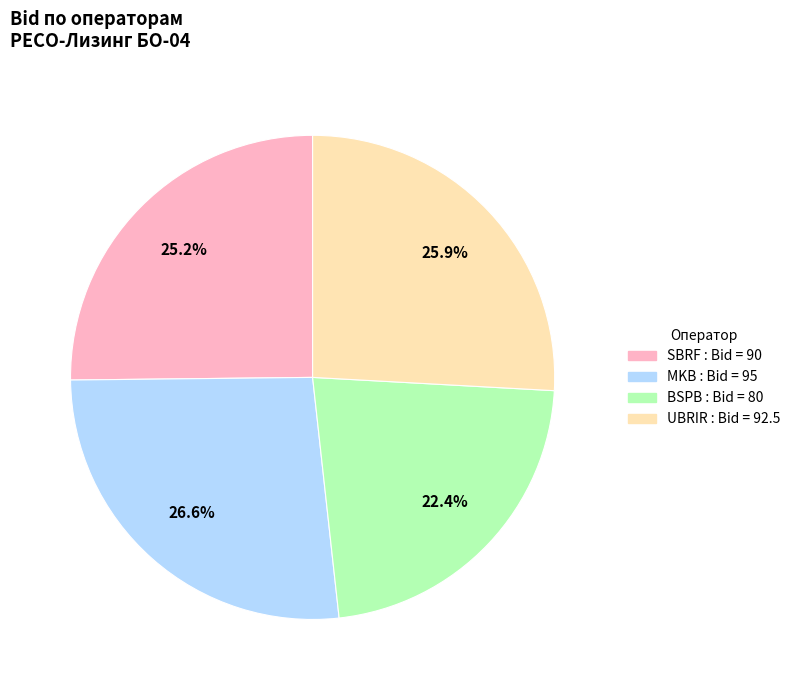

What percentage is the BSPB slice, to the nearest percent?

22%